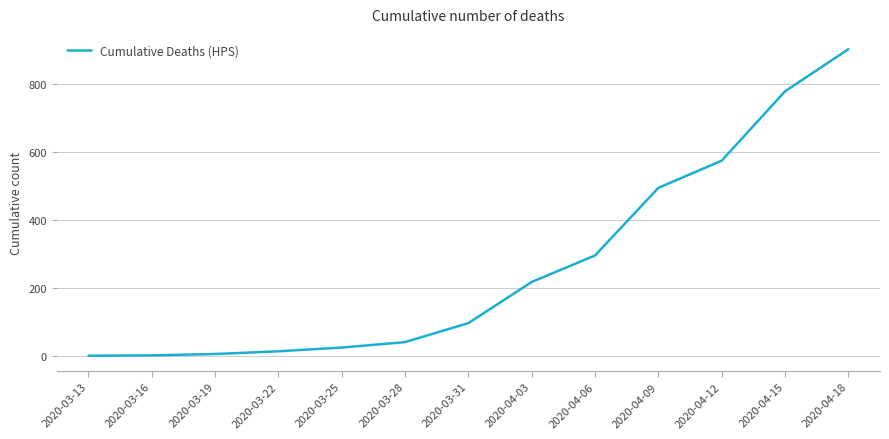

What is the change in value from 2020-03-25 to 2020-03-31?

+72